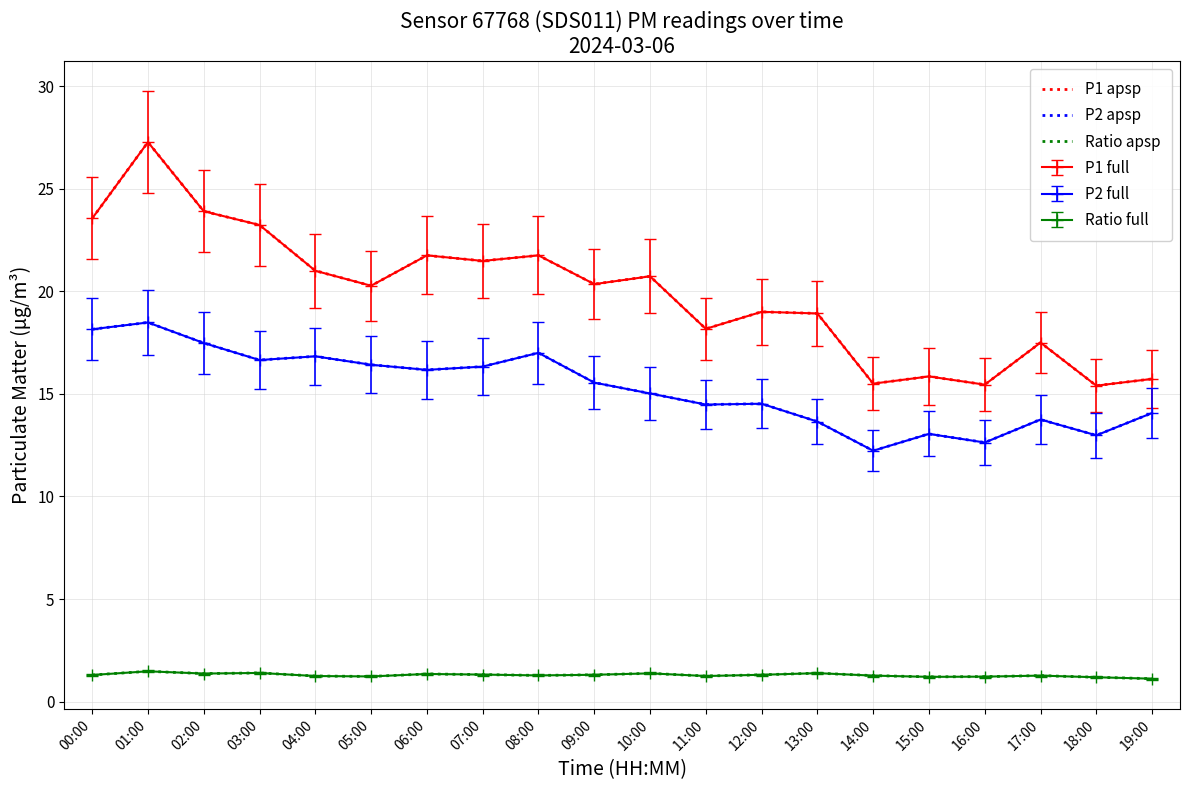

Between 02:00 and 17:00, which series saw the biggest shift?

P1 apsp